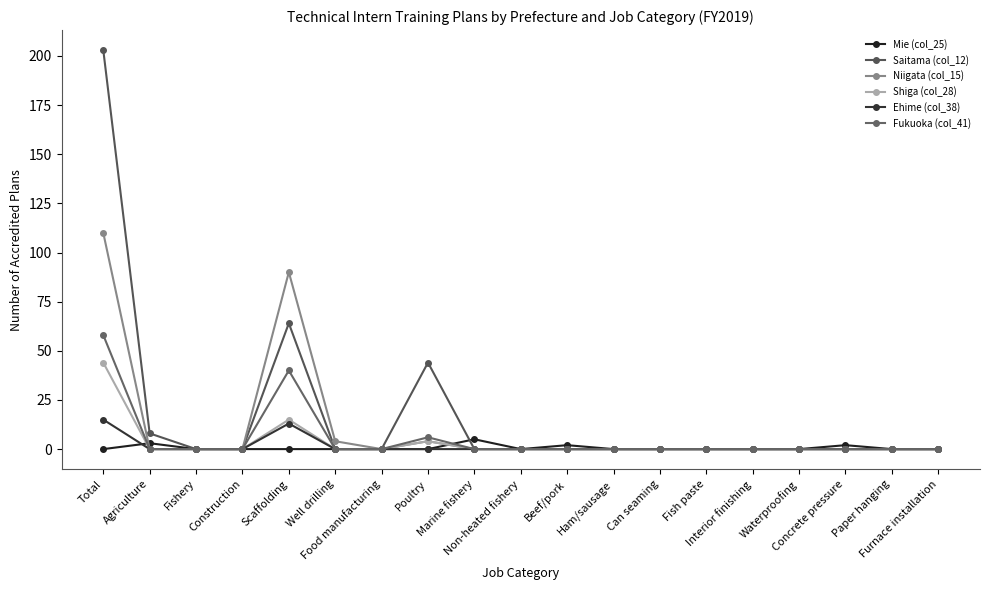

What is the difference between the second highest and second lowest values in the Mie (col_25) series?

3